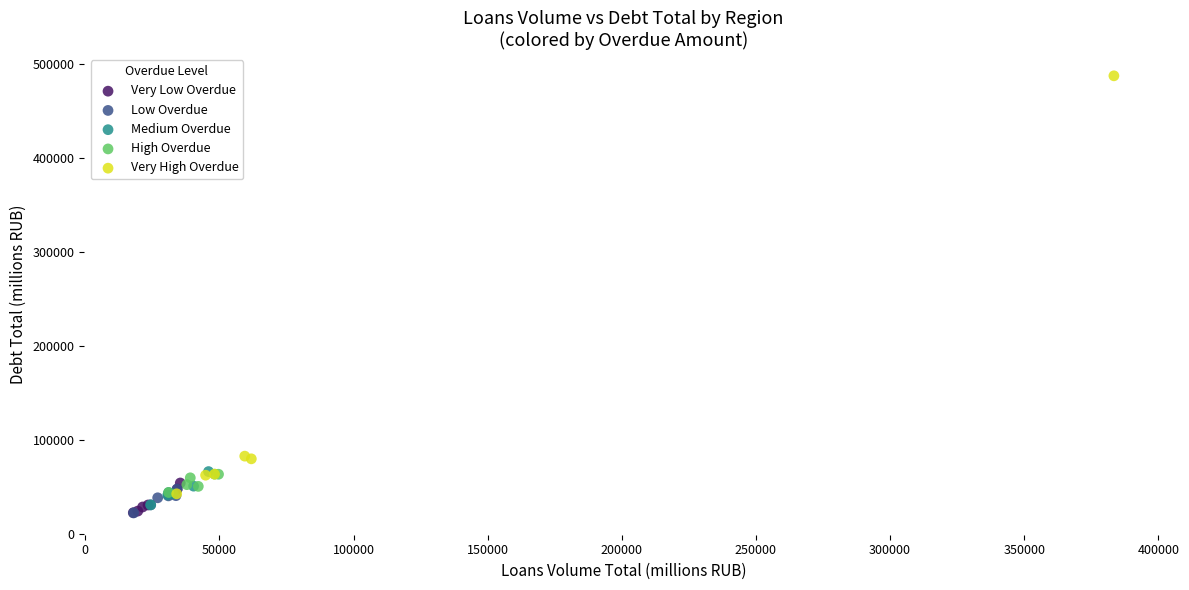

Which series contains the highest Y value?

Very High Overdue